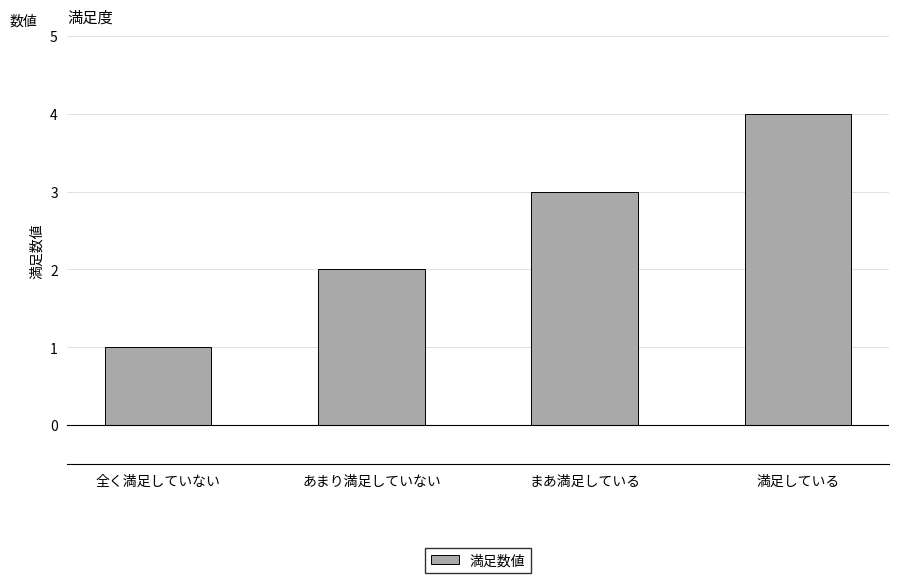

Which has a higher value, 全く満足していない or 満足している?

満足している